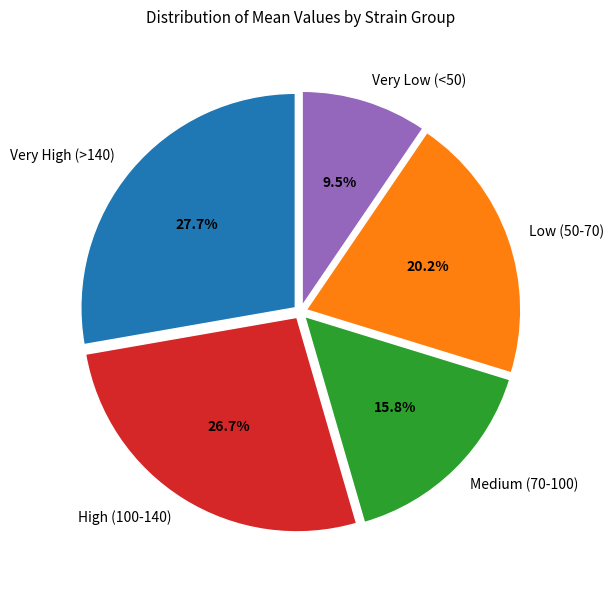

Does Very Low (<50) represent more than half of the total?

No